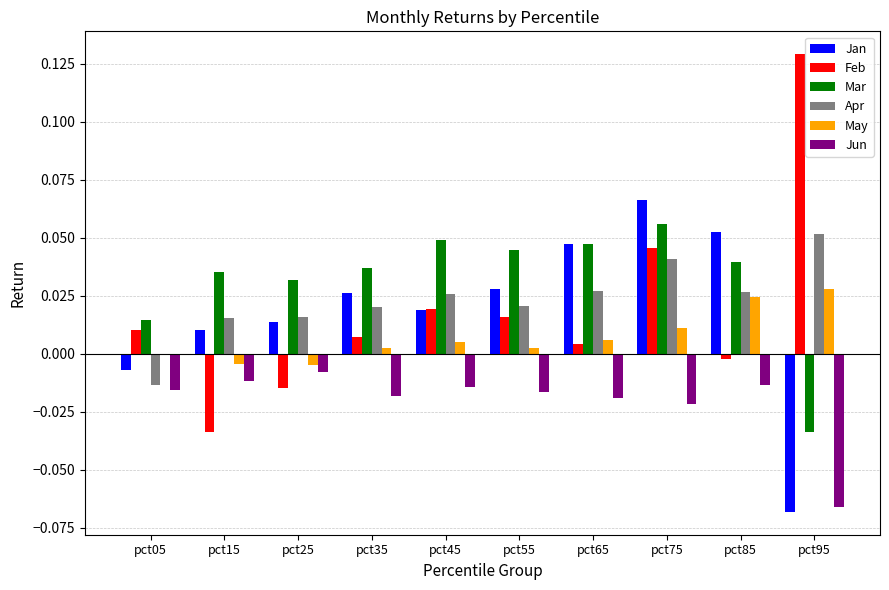

At which category is the sum across all series the highest?

pct75